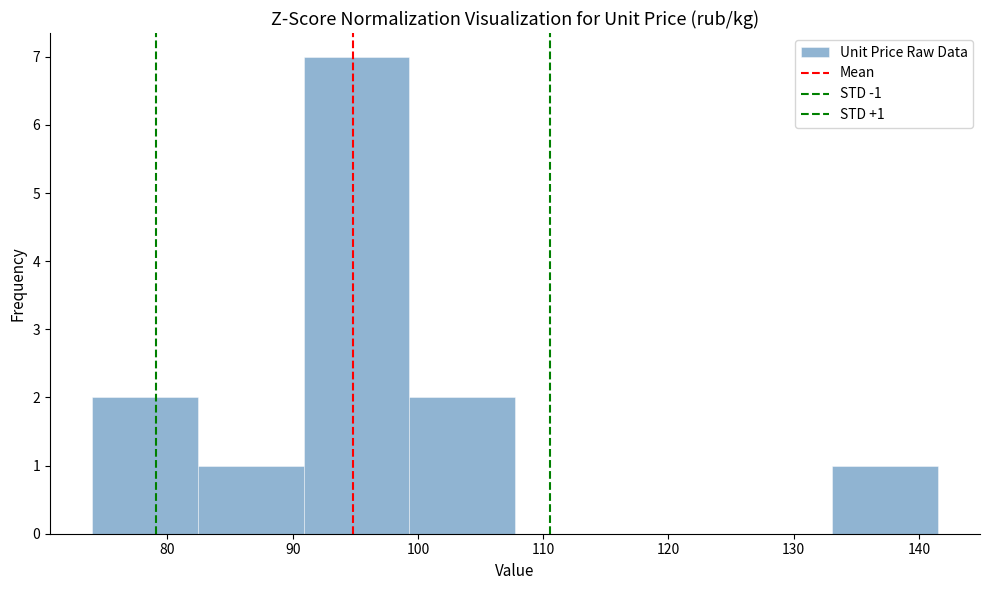

Over which range of the x-axis is the bar tallest?

91 to 99